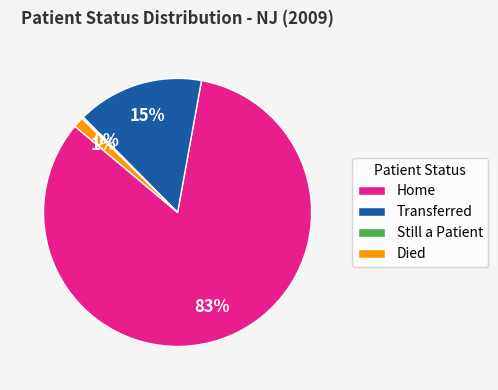

To the nearest percent, what portion does Died represent?

1%